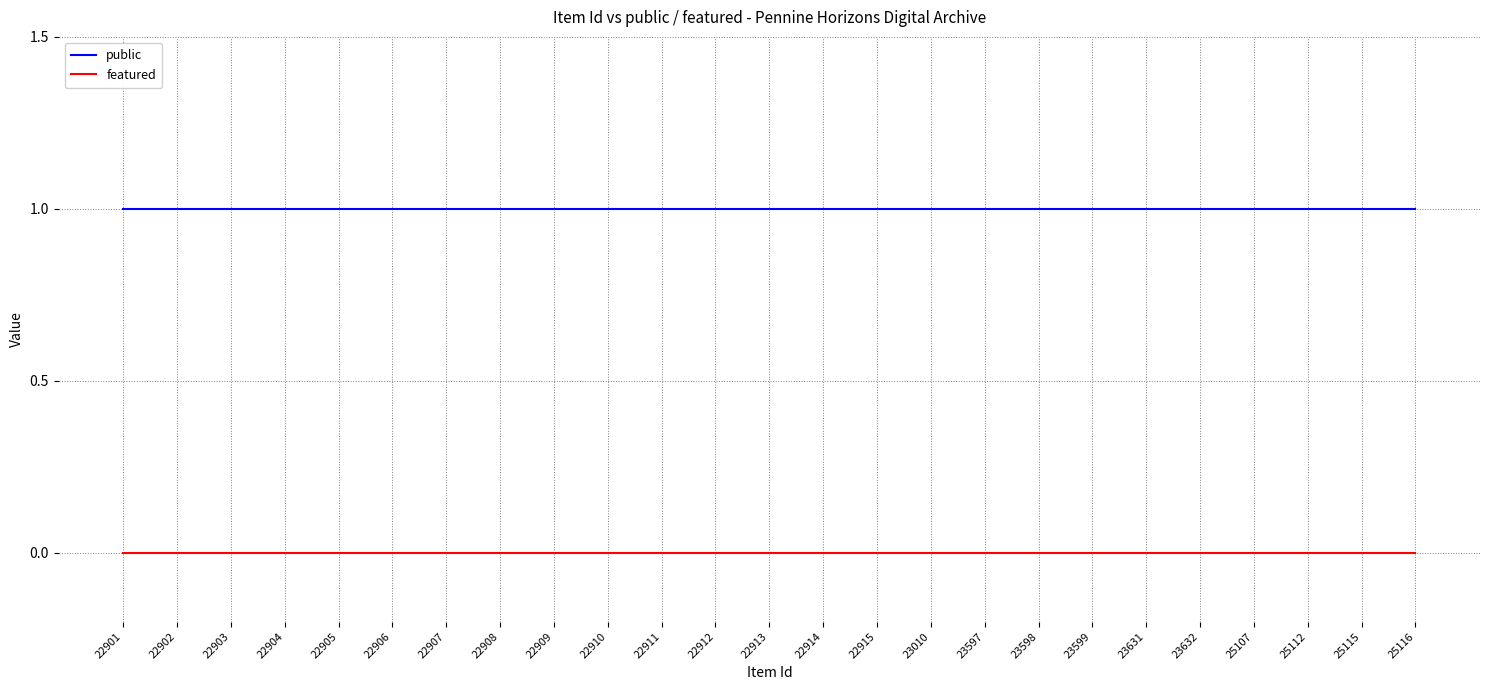

Rank the series at 22912 from highest to lowest value.

public, featured